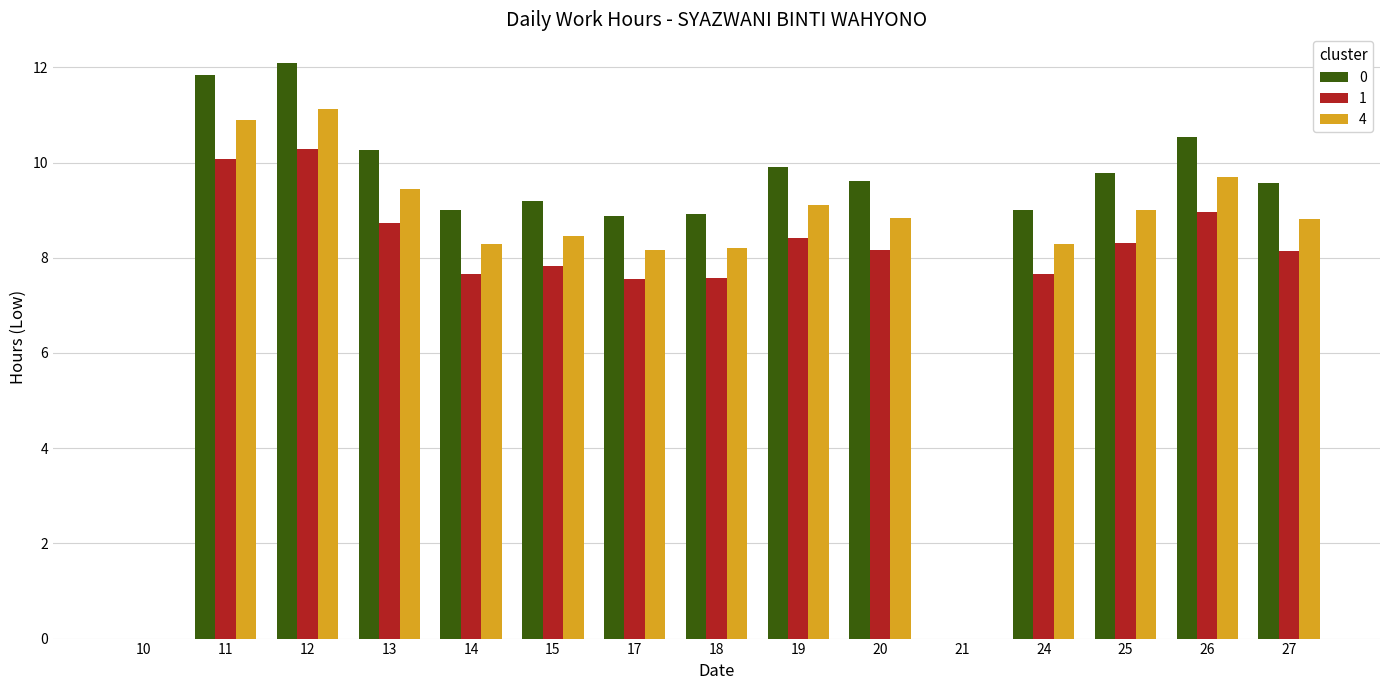

Is it true that 1 equals 11.6 at 13?

False